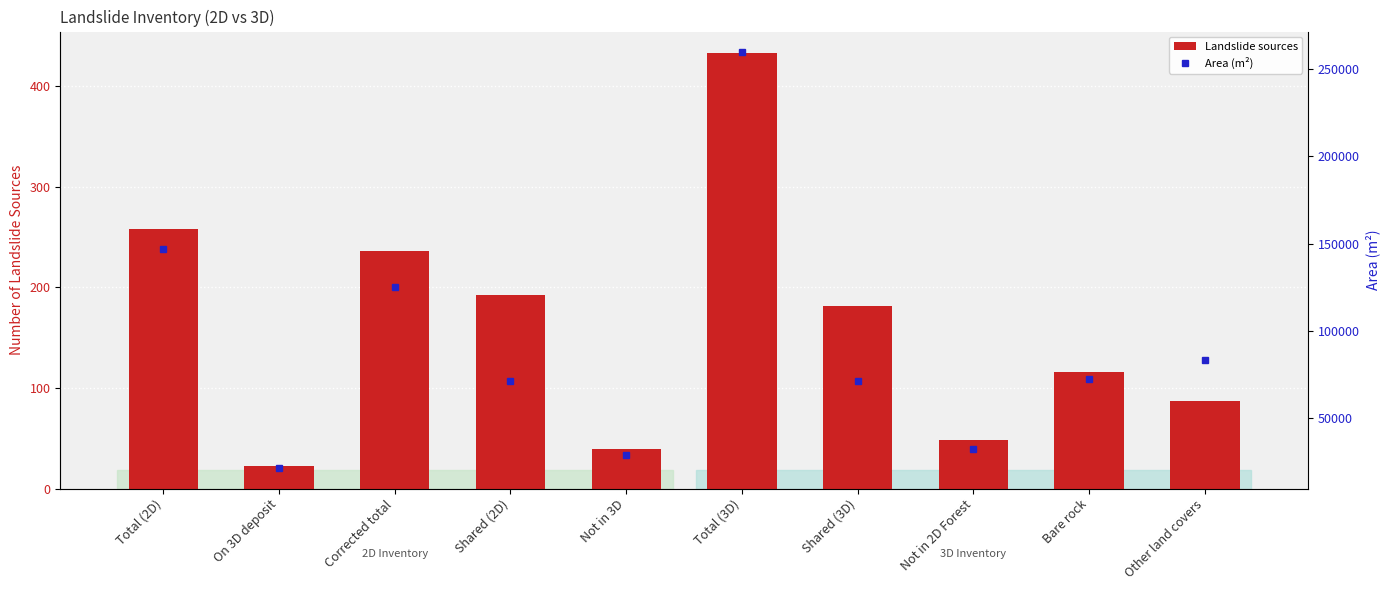

At which label is Area (m²) closest to 140575?

Total (2D)